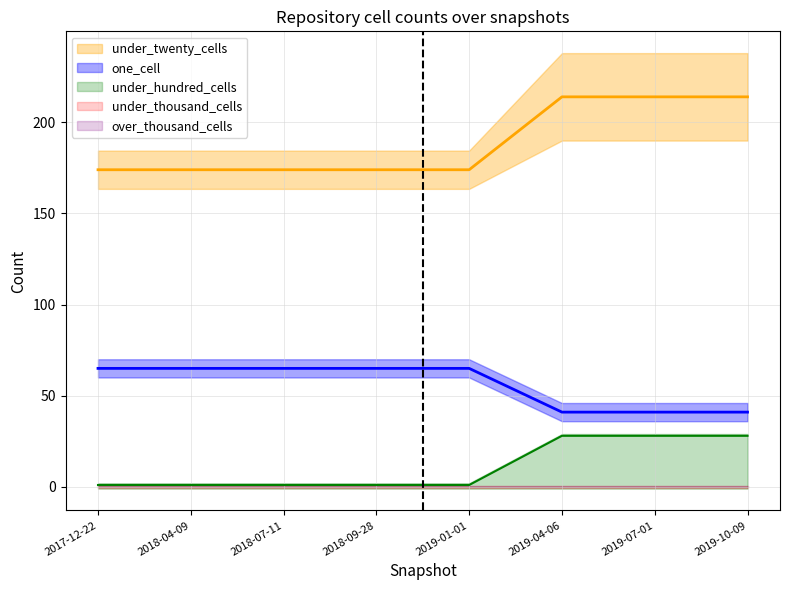

At which label does under_hundred_cells reach its minimum?

2017-12-22